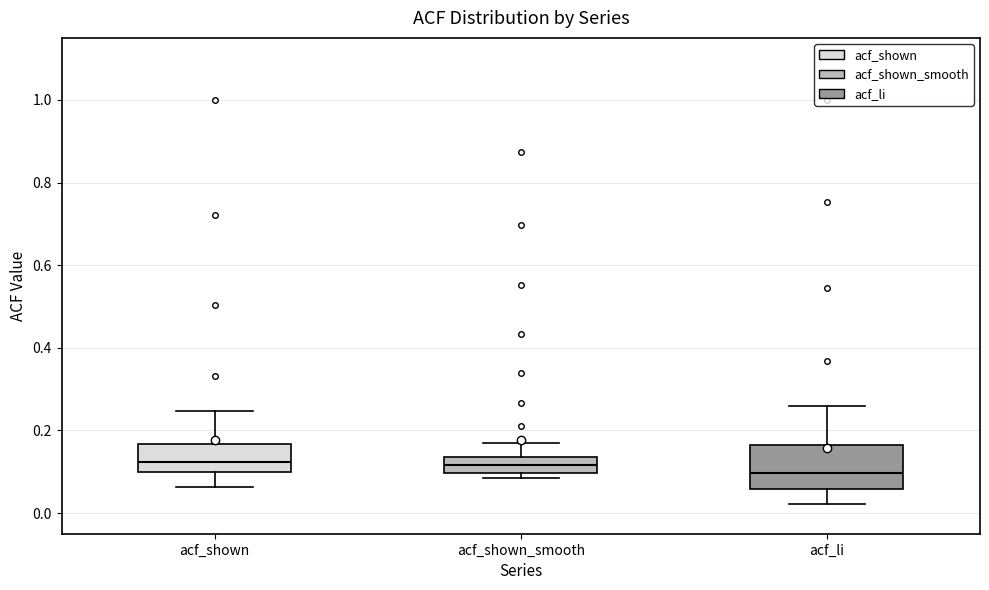

Which box has the lowest median line?

acf_li